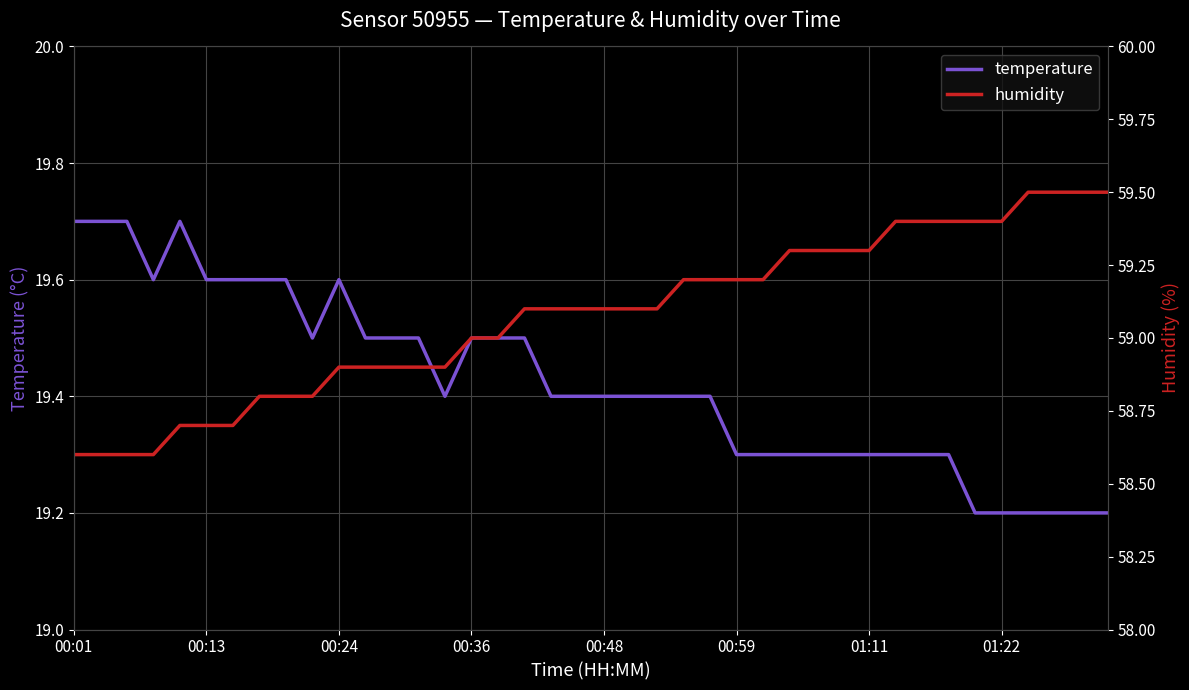

What is the approximate value of temperature at 22?

19.4